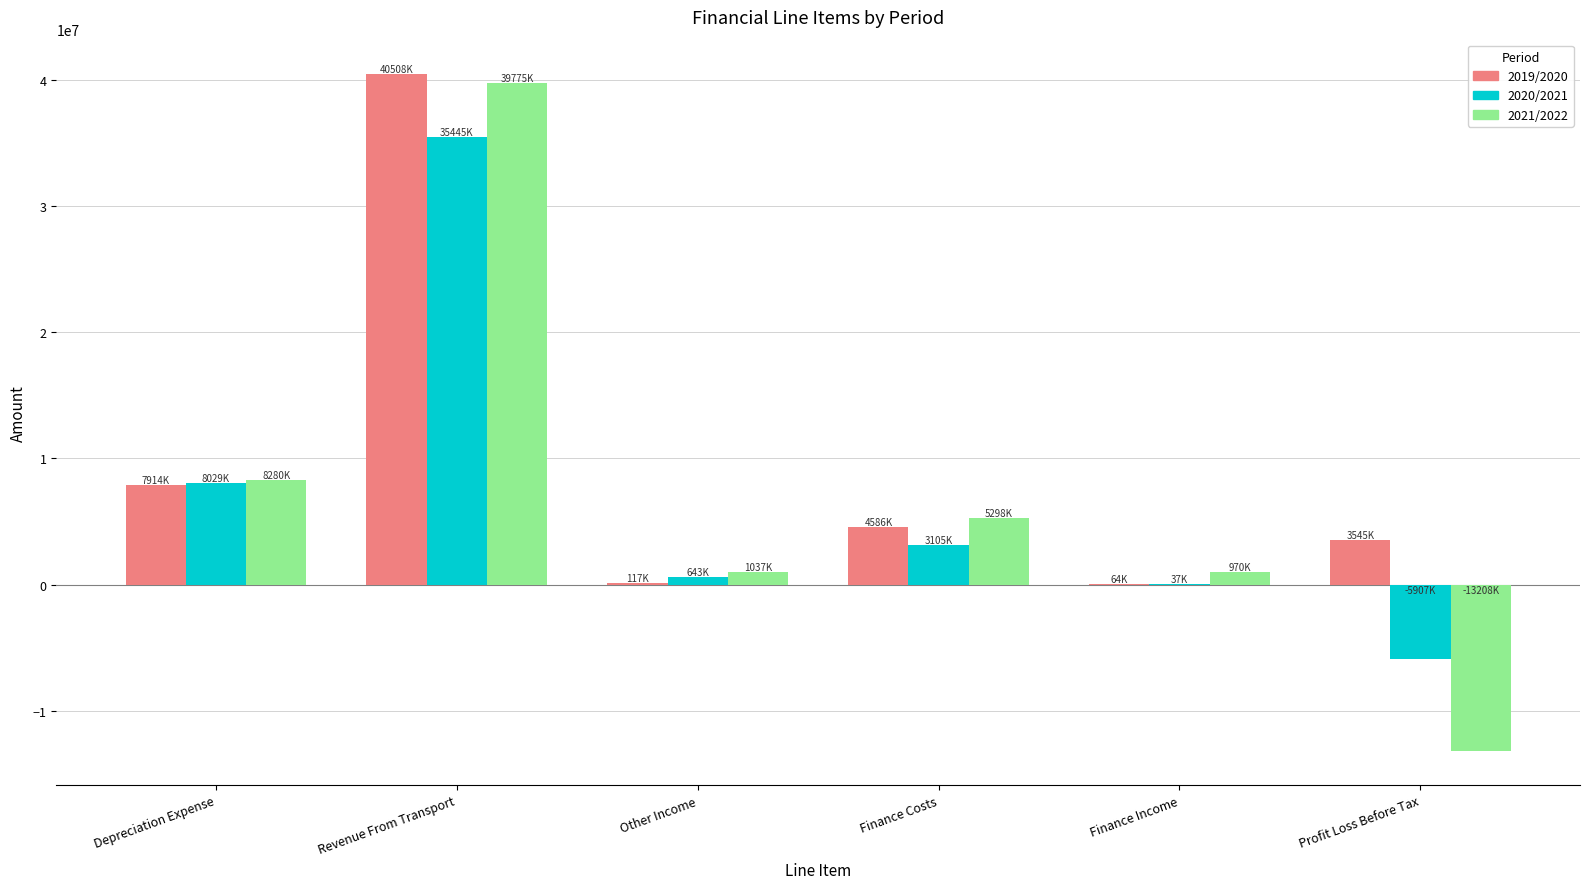

What are all the series names shown in the legend?

2019/2020, 2020/2021, 2021/2022